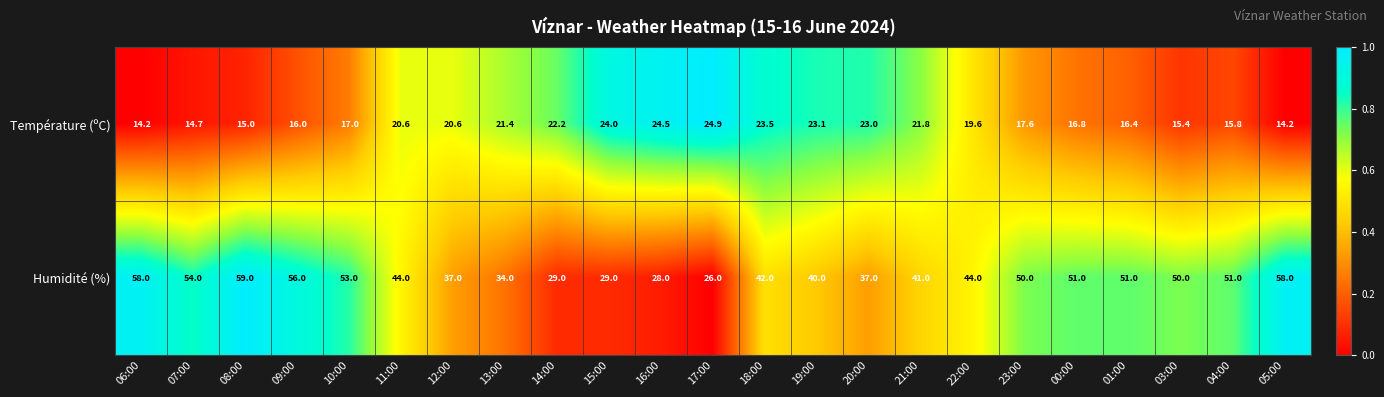

What is the maximum value shown in the chart?

59.0